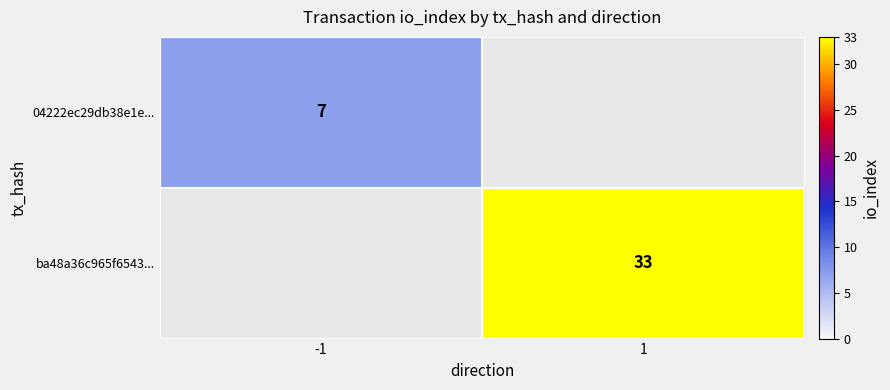

Is the value of 04222ec29db38e1e... at -1 greater than the value of ba48a36c965f6543... at 1?

No